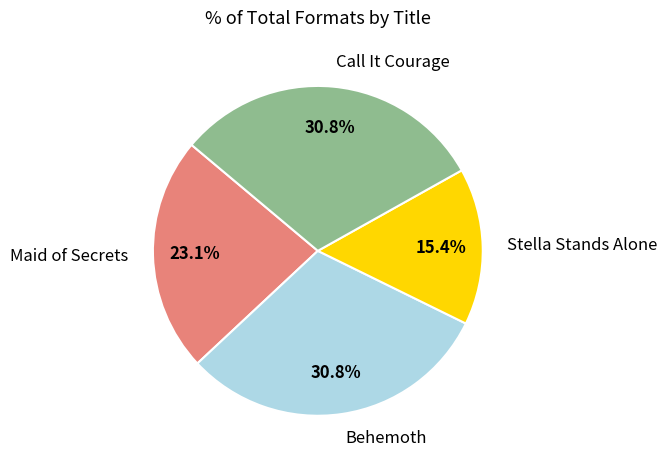

What is the ratio of the value at Behemoth to the value at Maid of Secrets?

1.3